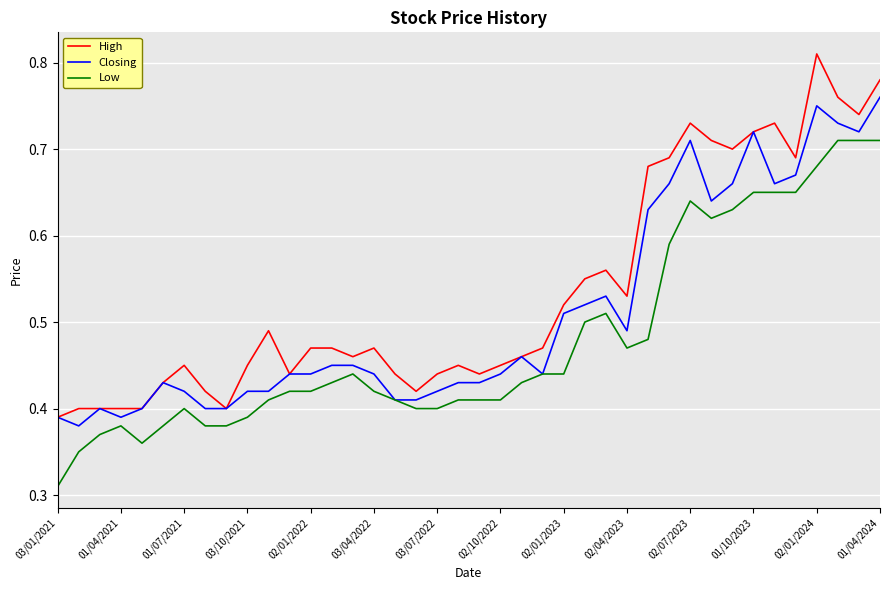

Which series has the largest total across all categories?

High